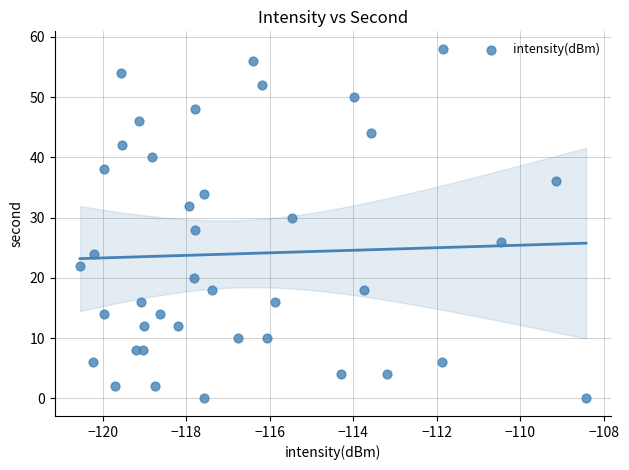

What is the range of Y values (max minus min)?

58